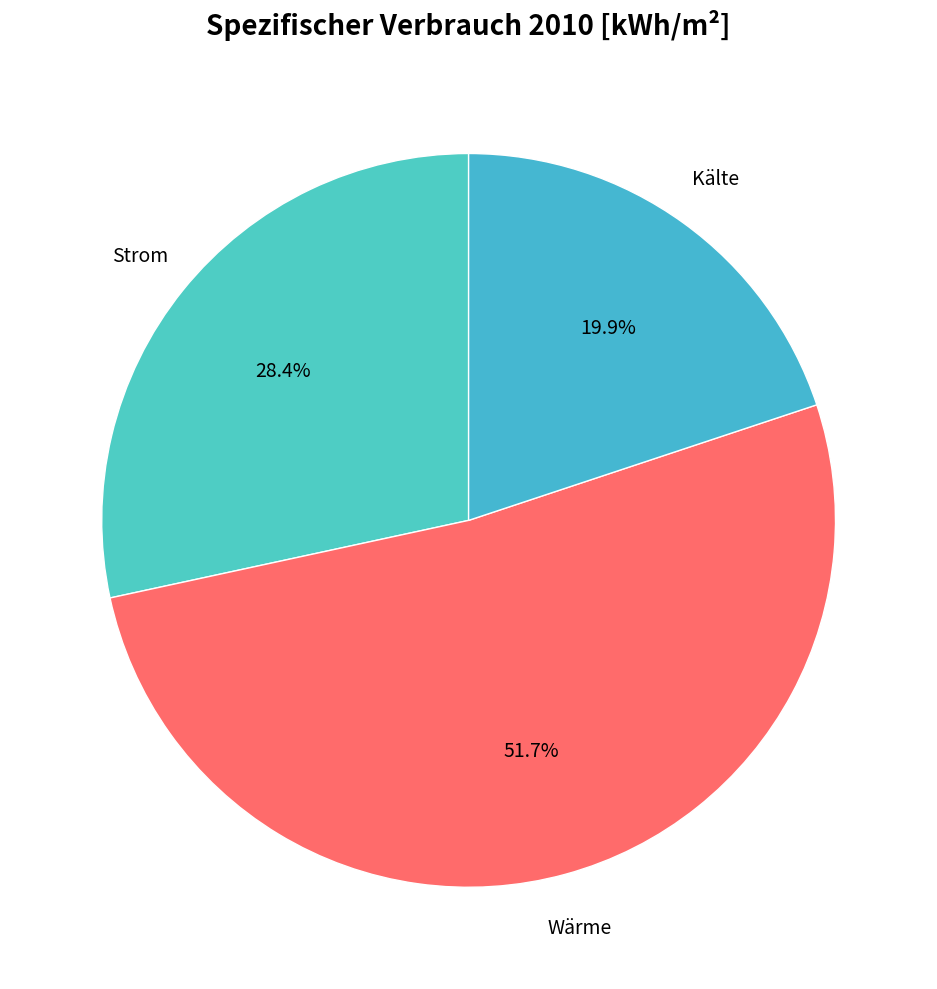

Combined, do Strom and Kälte account for over 50%?

No